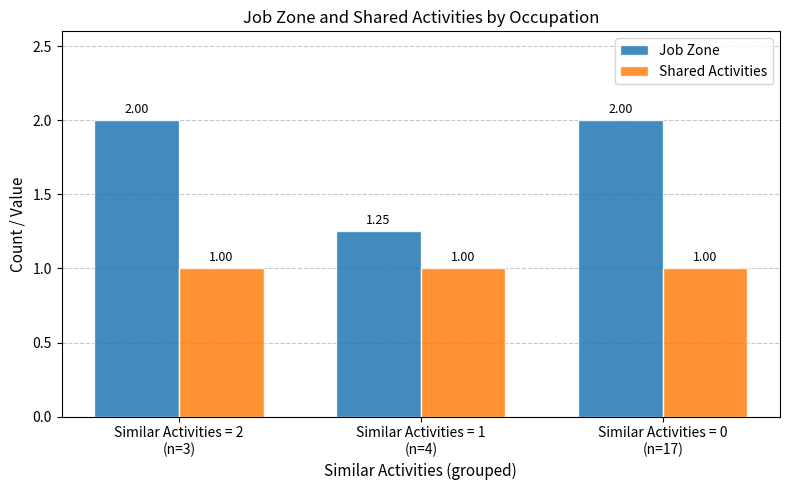

The Shared Activities series shows 1.0 at Similar Activities = 0
(n=17). True or false?

True